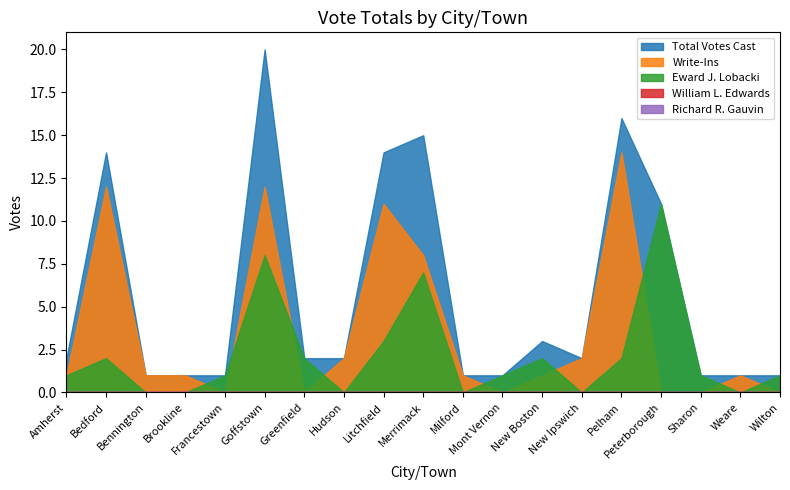

How many series are shown in this chart?

5